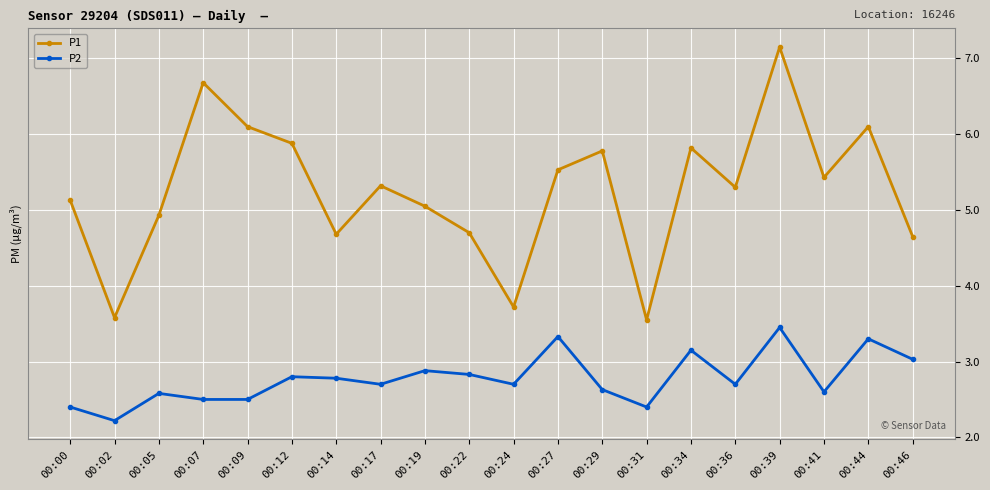

Which series has the largest range (max minus min)?

P1